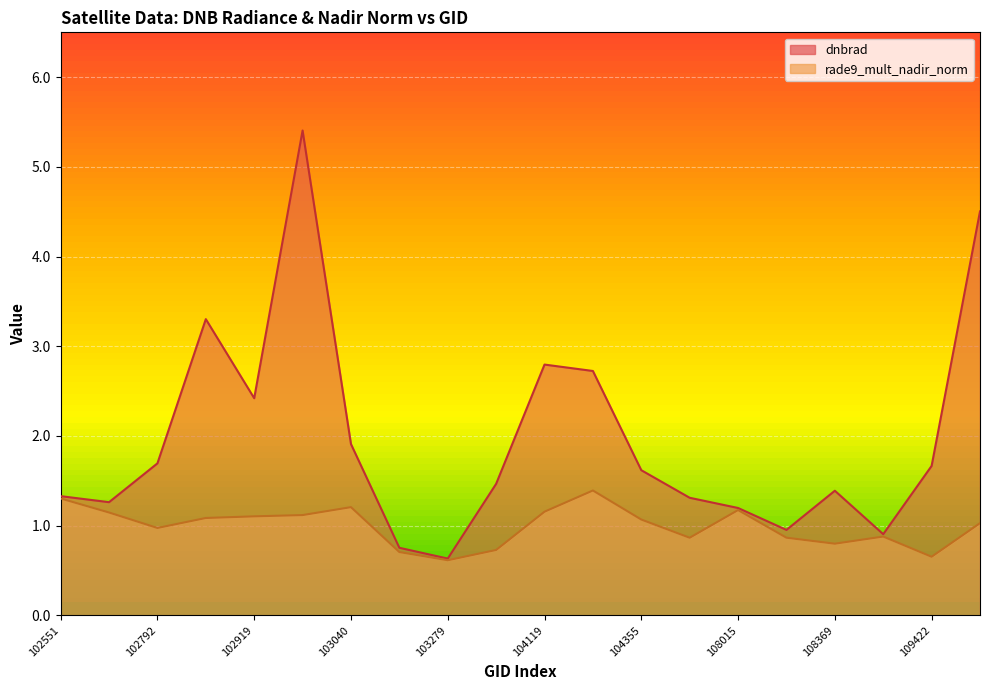

True or false: dnbrad and rade9_mult_nadir_norm cross at least once.

False